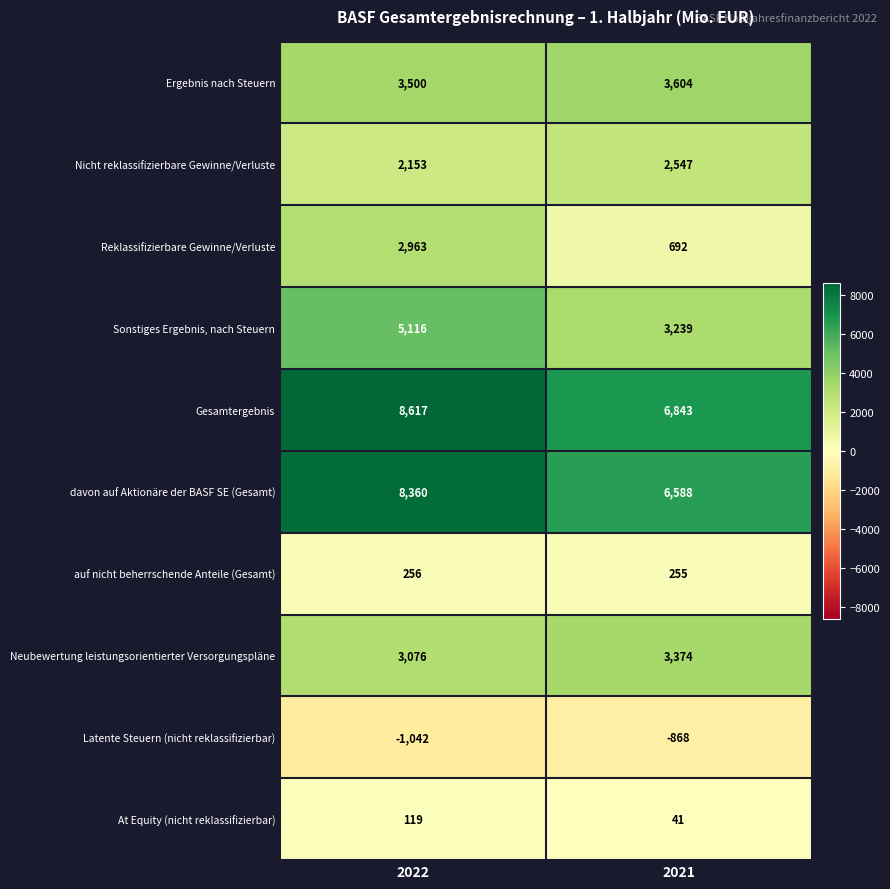

Is it true that Gesamtergebnis equals 6843 at 2021?

True